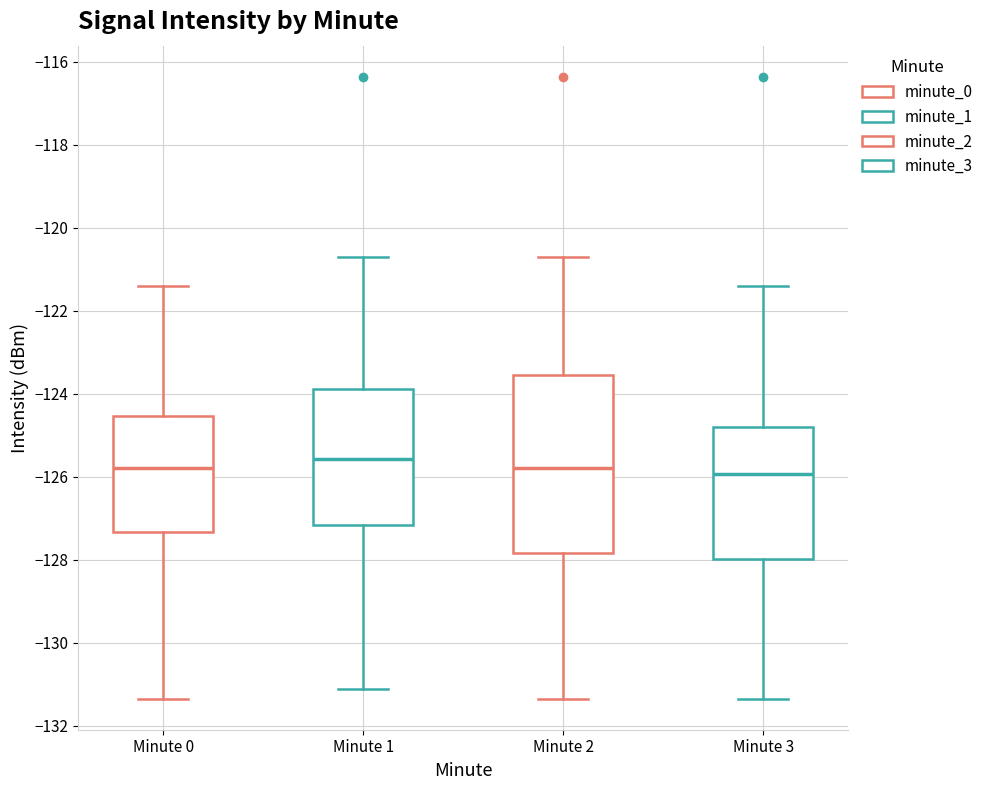

Reading left to right, transcribe this box plot: for each box, give where its median line is, the range the box spans, and where its two whiskers end, as read against the y-axis. The values are not printed on the chart, so give them approximately, as read against the axis.

Minute 0: median -125.8, box -127.4 to -124.6, whiskers -131.4 to -121.4
Minute 1: median -125.6, box -127.2 to -123.8, whiskers -131.2 to -120.6
Minute 2: median -125.8, box -127.8 to -123.6, whiskers -131.4 to -120.6
Minute 3: median -126.0, box -128.0 to -124.8, whiskers -131.4 to -121.4